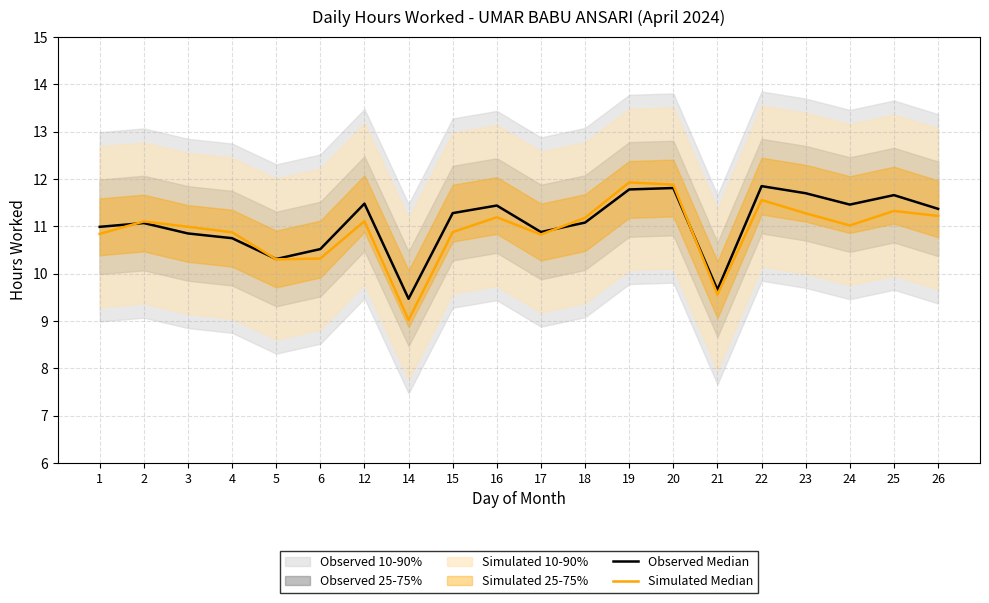

Where is the first local minimum for Simulated Median?

5